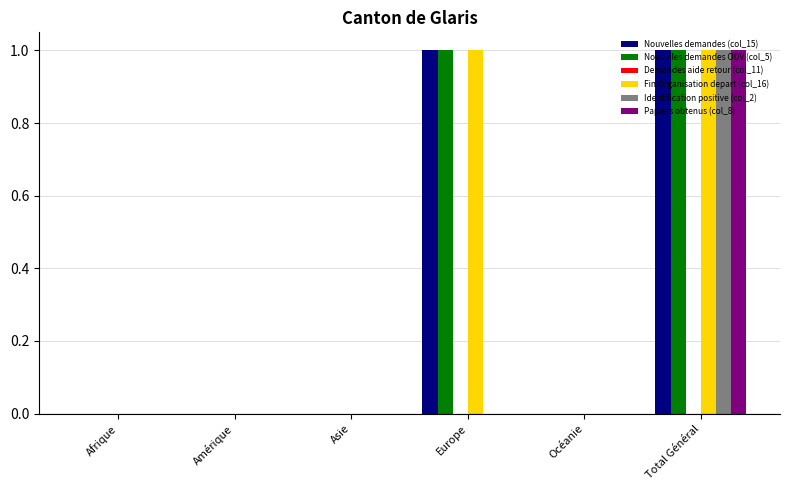

The value of Identification positive (col_2) at Afrique is 0. True or false?

True